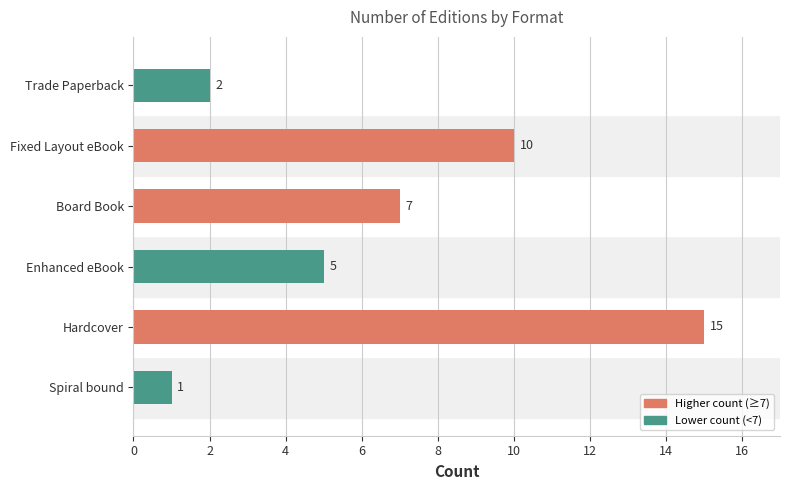

What is the difference between the maximum and minimum values?

14